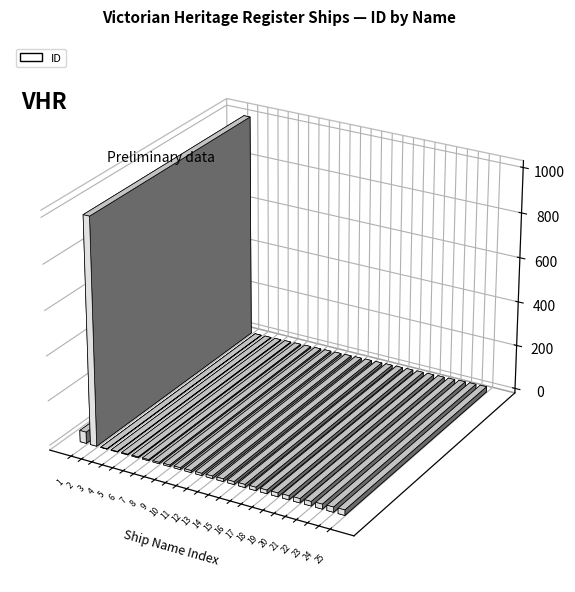

Rank the categories by value from lowest to highest.

ABSTAINER, ACHILLES, ADA BURGESS, ADELHEID, ADIEU, ADMIRAL, AGENORIA, AGNES, AGNES, AGNES AND HANNAH, ALBERT, ALBERT, ALBERT SAN, ALBERT VICTOR, ALBERT WILLIAM, ALCANDRE, ALERT, ALEXANDER, ALEXANDRA, ALFRED, ALPHA, AMAZON, AMICUS, ANN, Unidentified